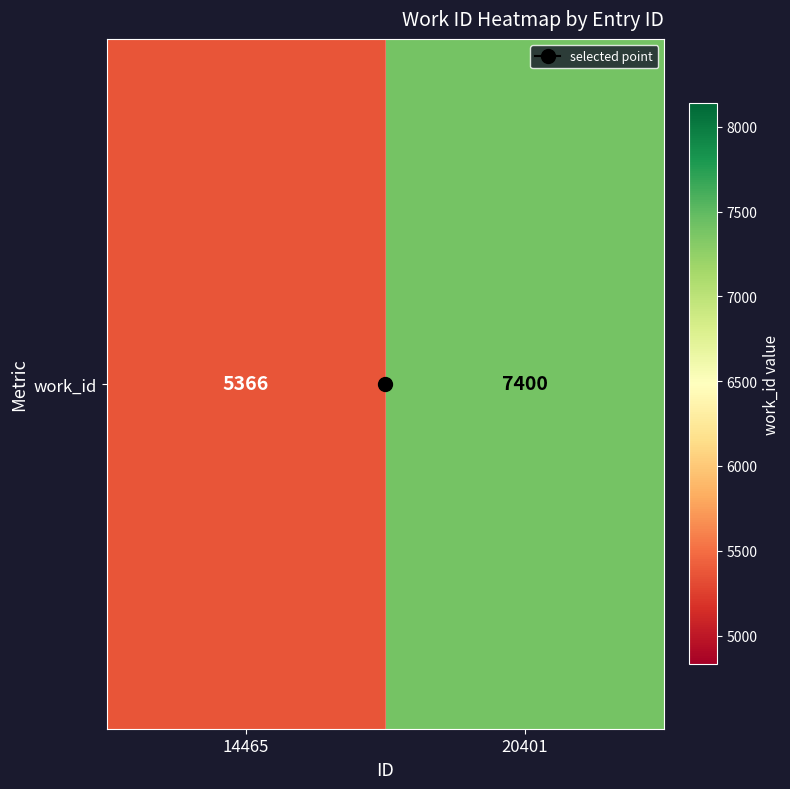

Count the values in the range 5366 to 7400.

2